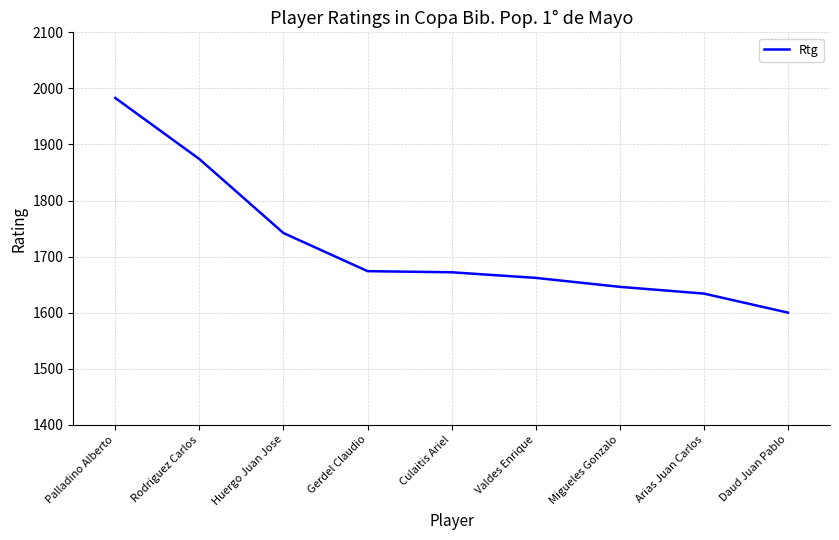

Is it true that the value at Rodriguez Carlos is 1285?

False